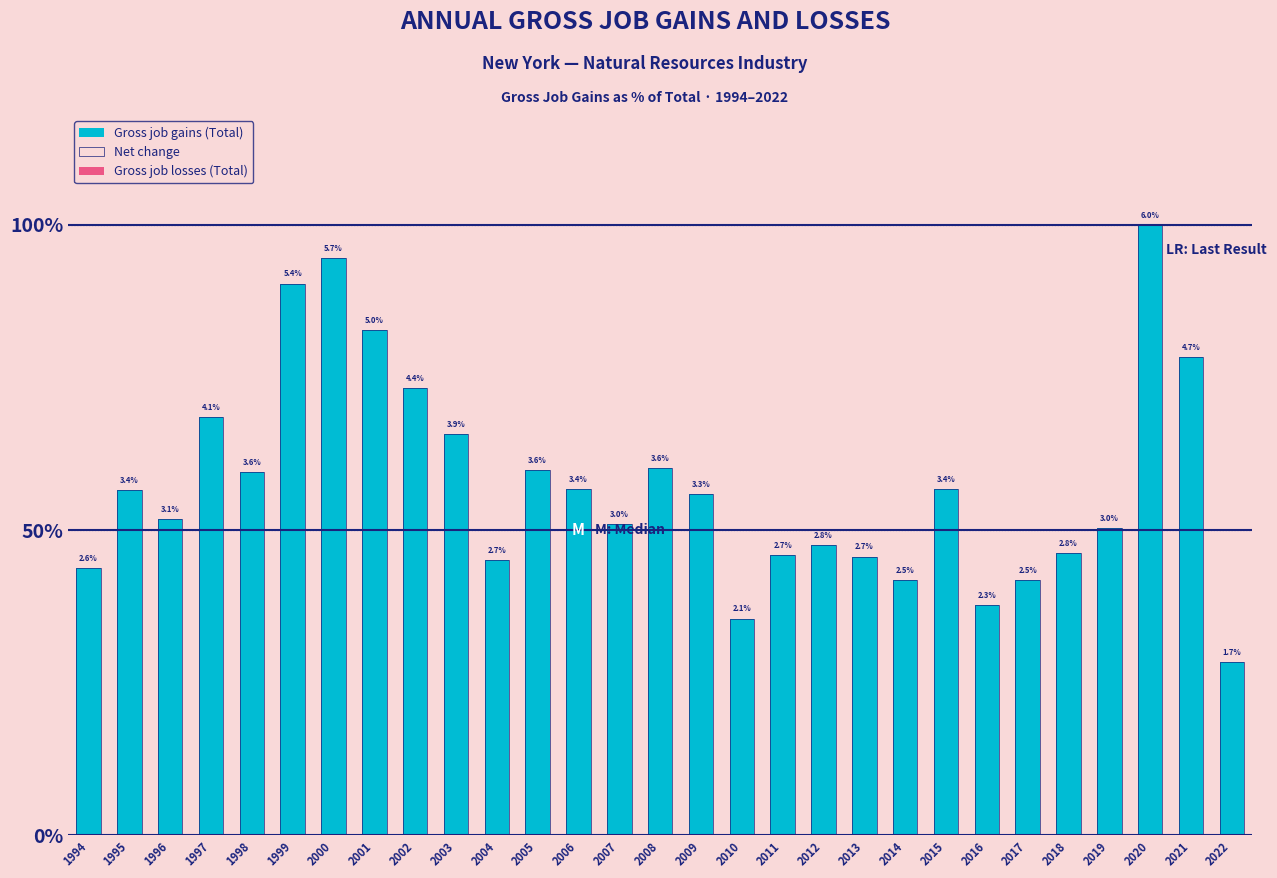

How many values in the Net change series exceed 3?

18